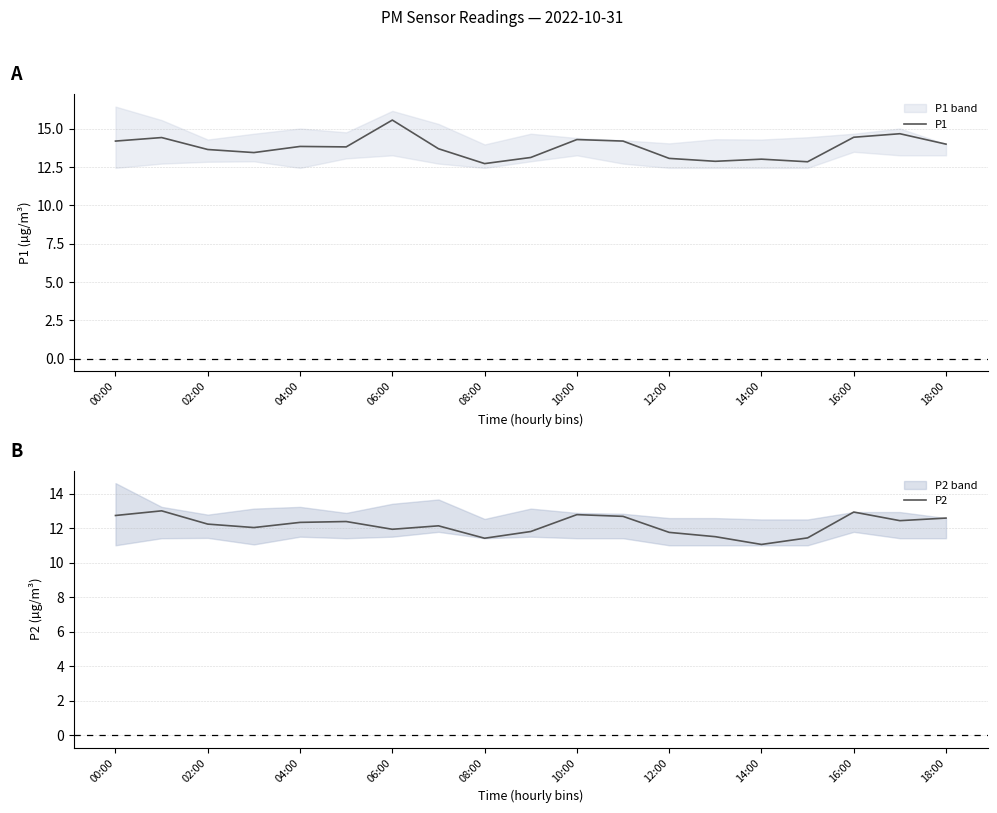

What is the maximum value for P1?

15.6